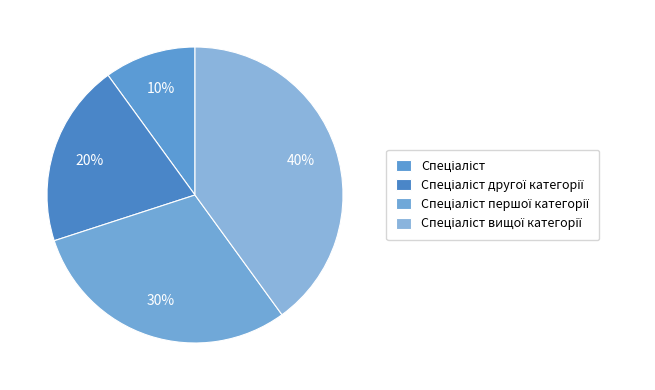

How many slices are in this pie chart?

4